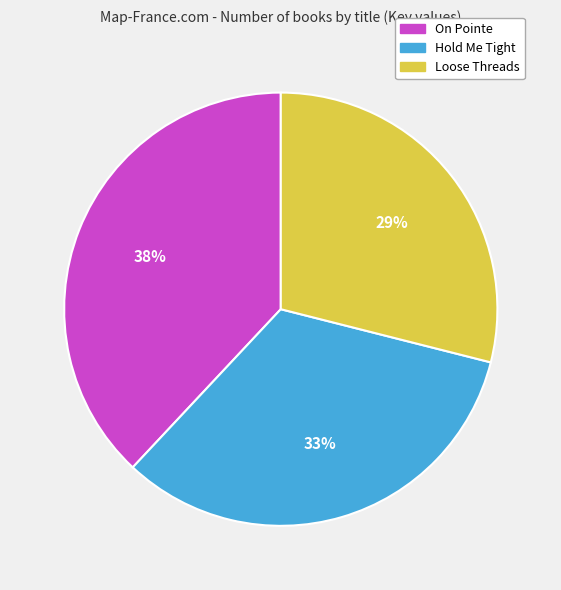

Is it true that On Pointe is 38% of the pie?

True